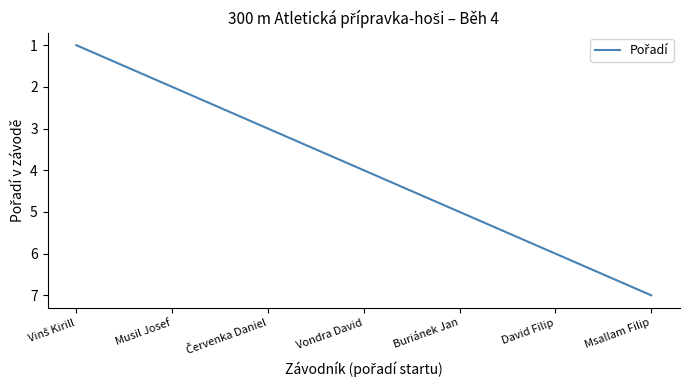

How many values are below 4?

3